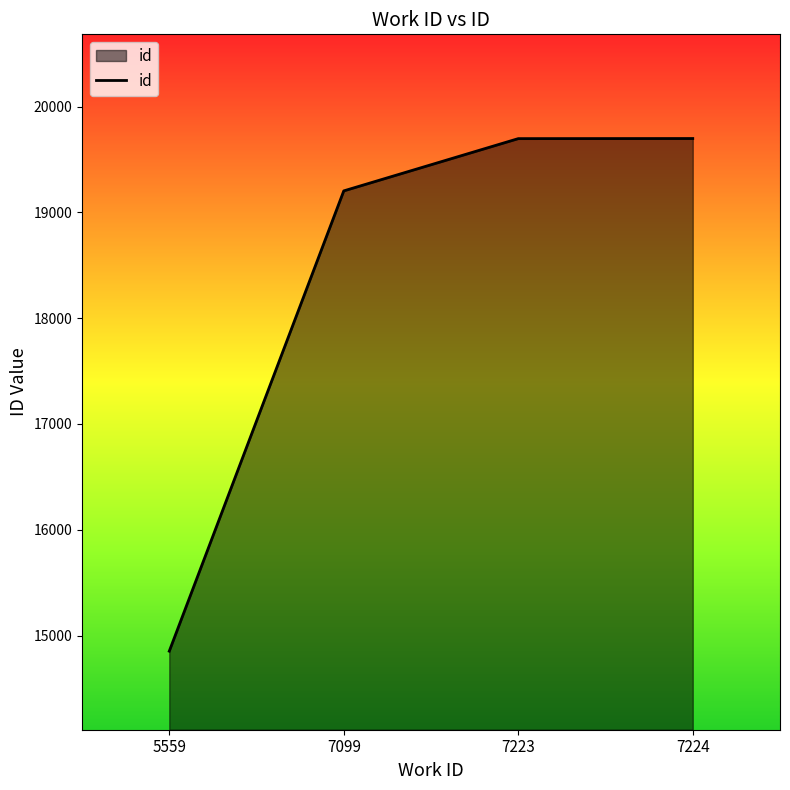

What is the smallest value displayed?

14852